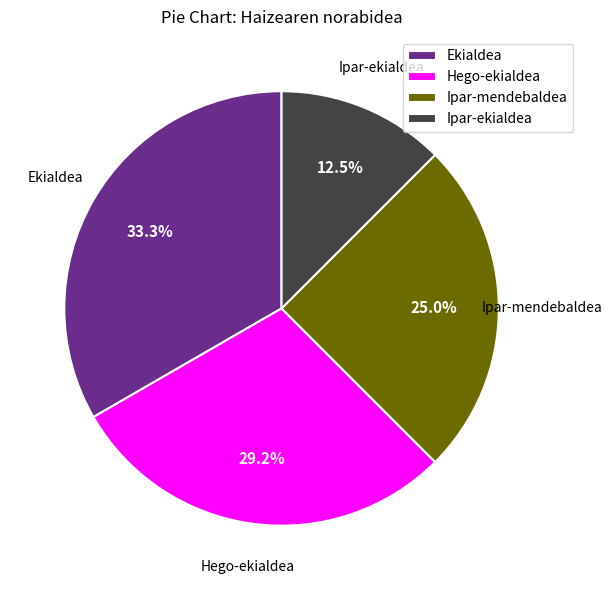

How many slices are in this pie chart?

4